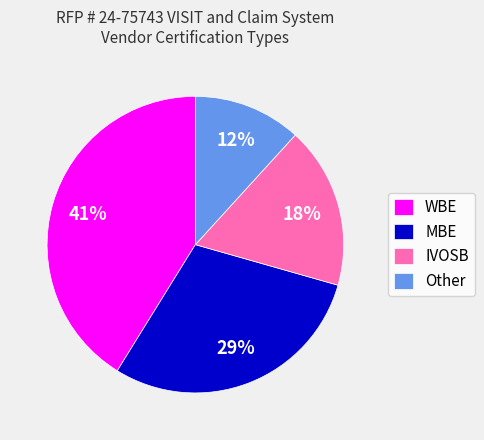

Count the number of slices in the pie.

4